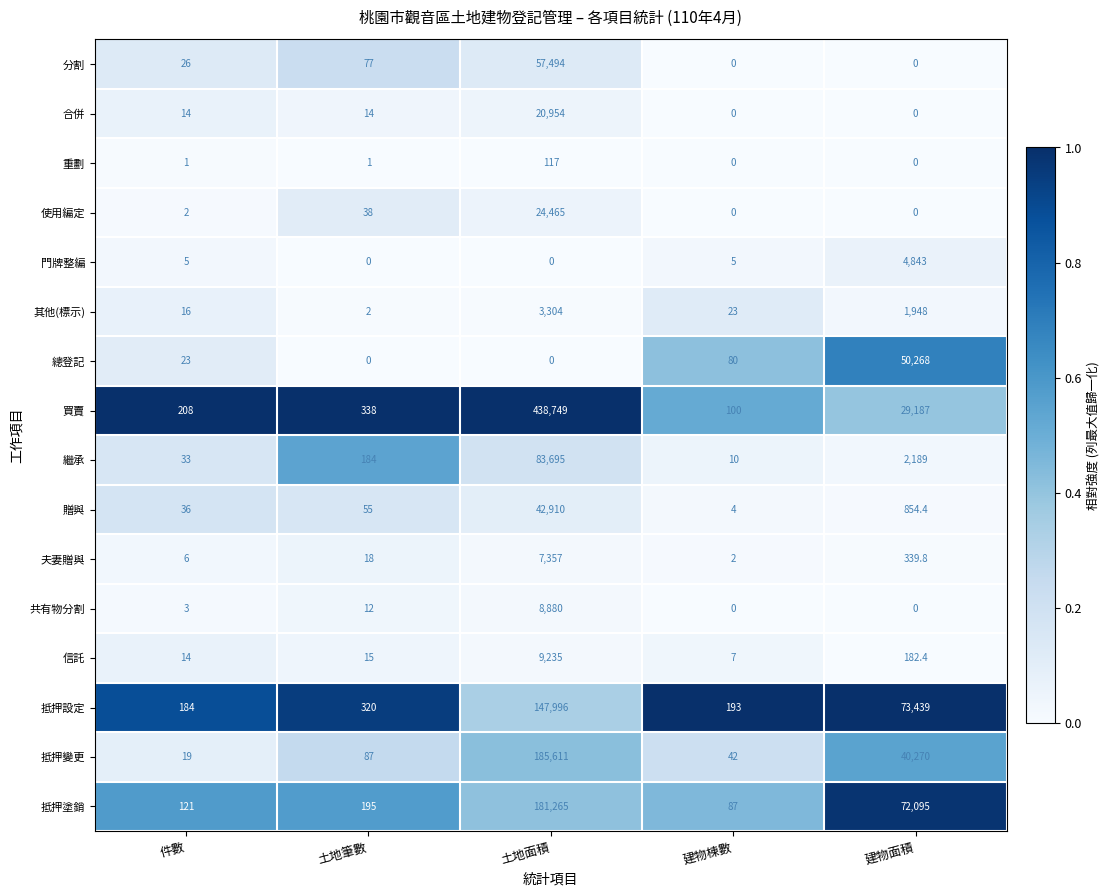

Is it true that 總登記 equals 23.0 at 件數?

True